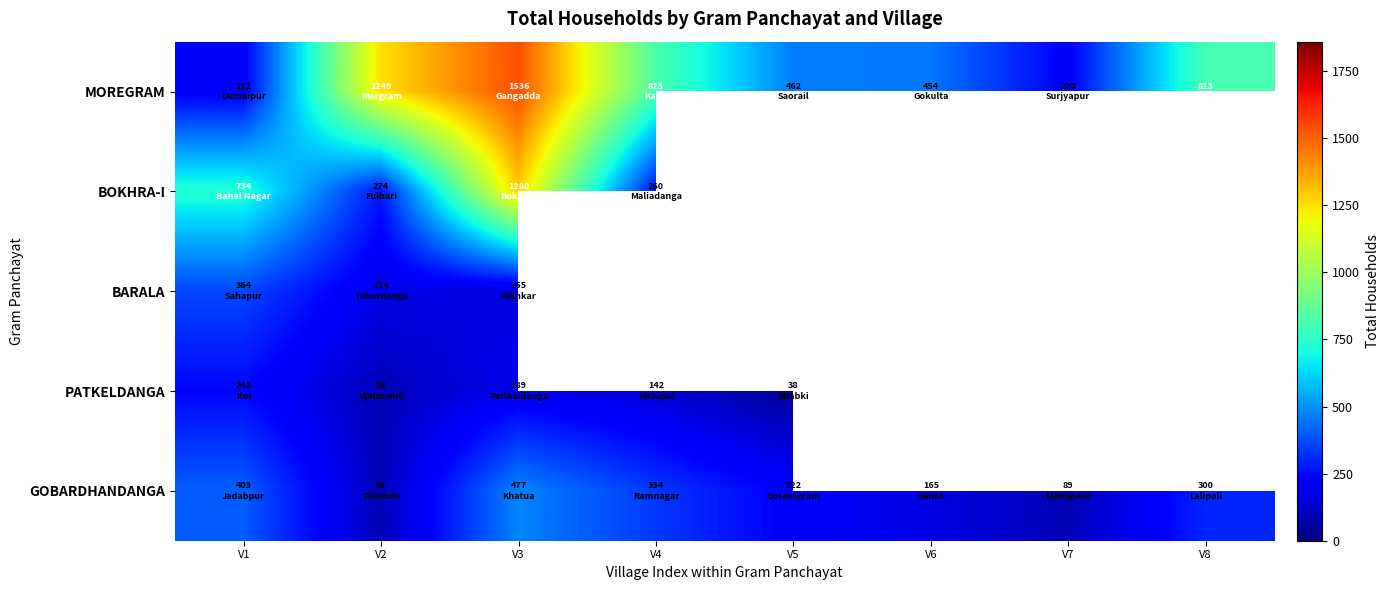

Which series has the widest spread of values?

MOREGRAM